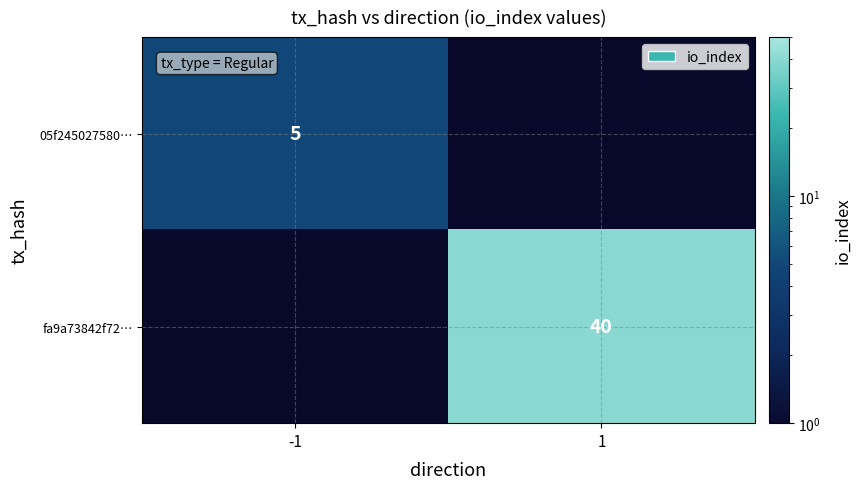

The value of 05f245027580… at -1 is 8. True or false?

False